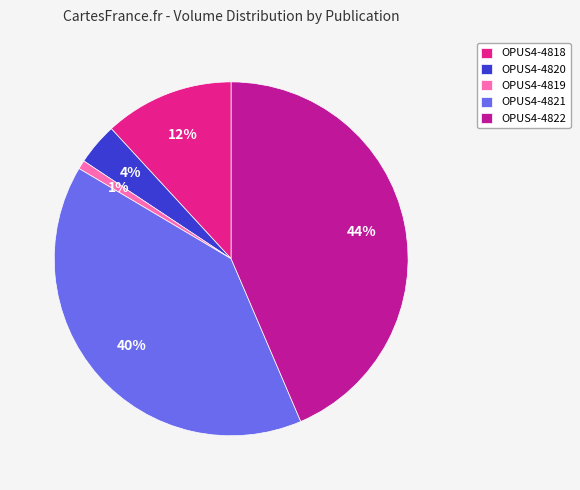

How many slices are in this pie chart?

5